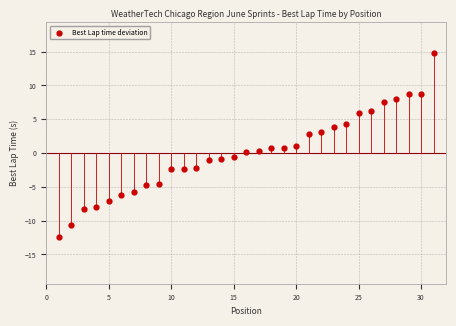

What is the range of Y values (max minus min)?

27.2